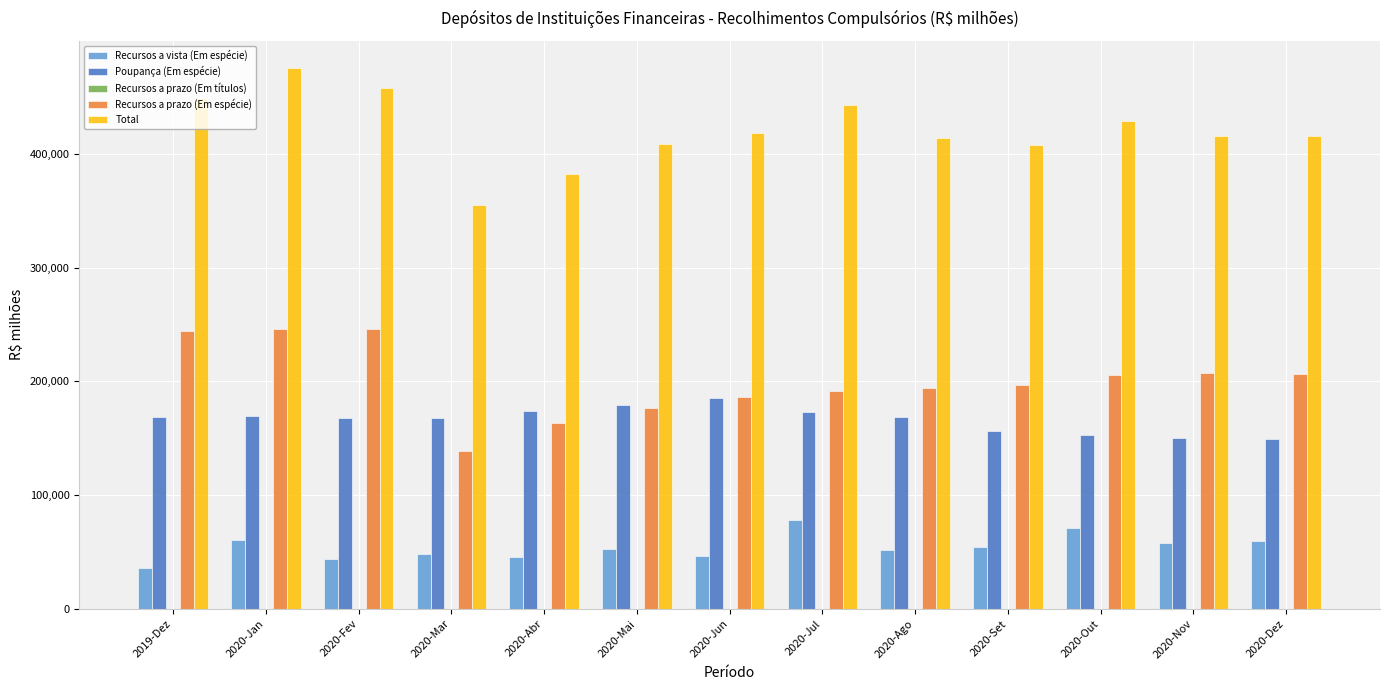

Is the value of Total at 2020-Nov greater than the value of Recursos a vista (Em espécie) at 2020-Nov?

Yes